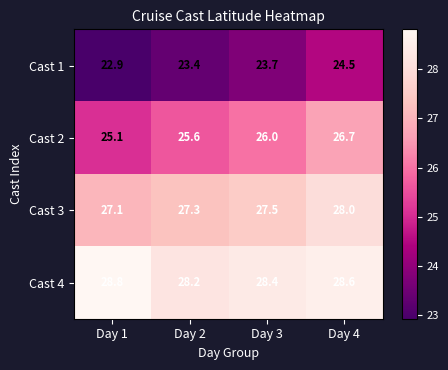

What is the spread (max minus min) of values at Day 2?

4.8